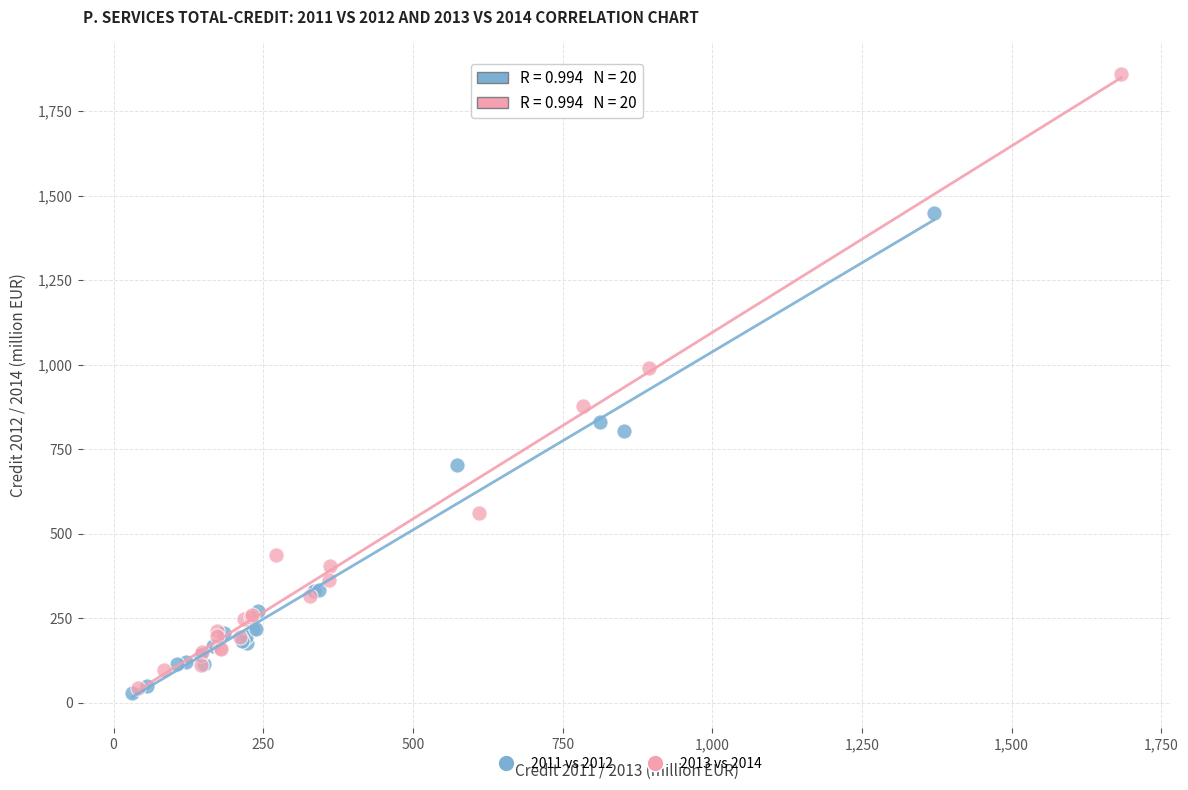

Which series has the largest Y range (max minus min)?

2013 vs 2014